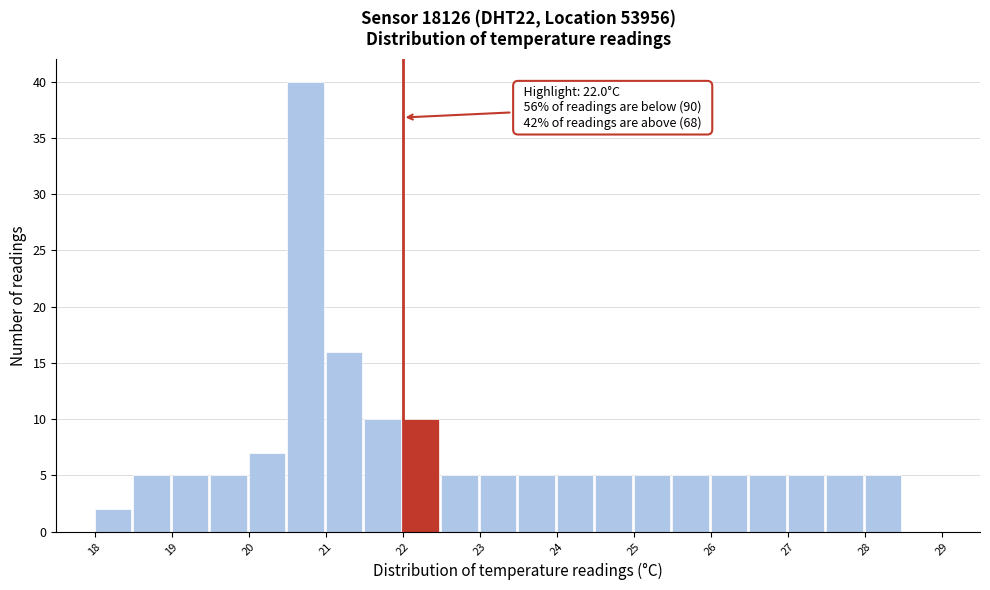

Which range on the x-axis has the tallest bar?

20.5 to 21.0